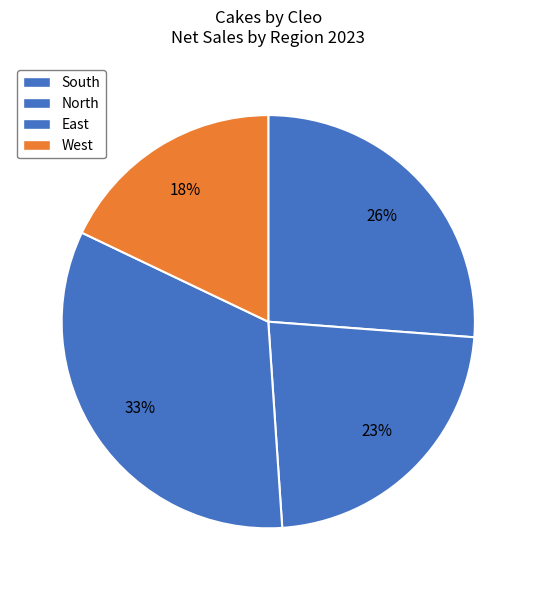

Count the number of slices in the pie.

4